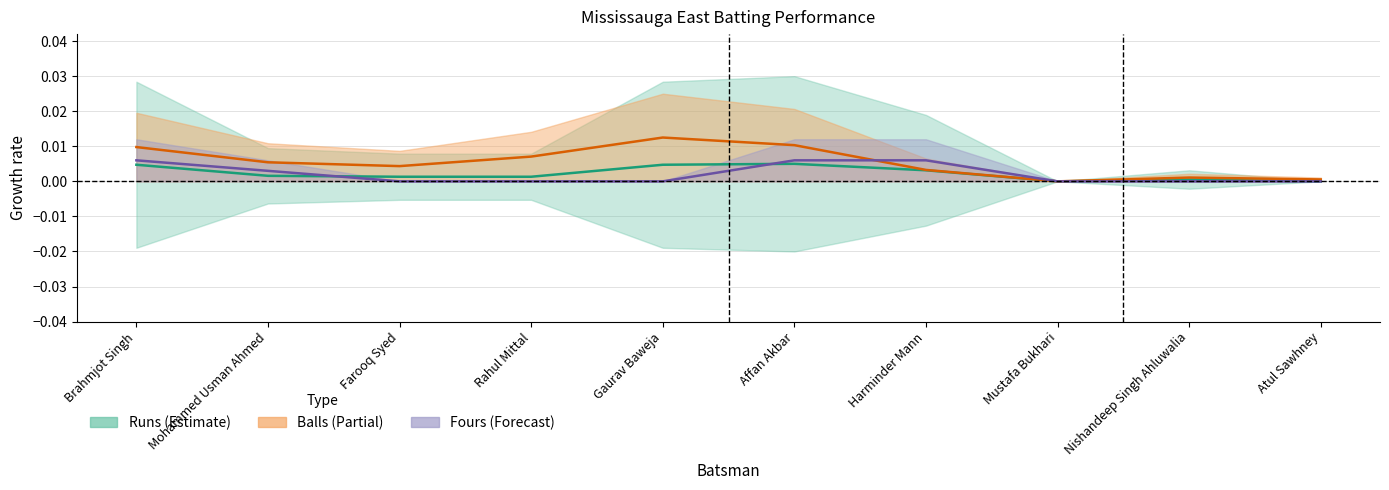

Where is Fours nearest to the value 0?

Farooq Syed